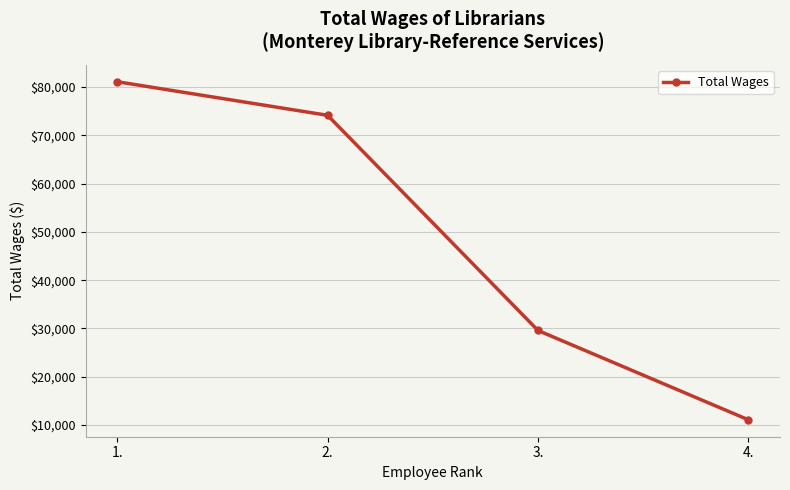

What is the change in value from 3. to 4.?

-18505